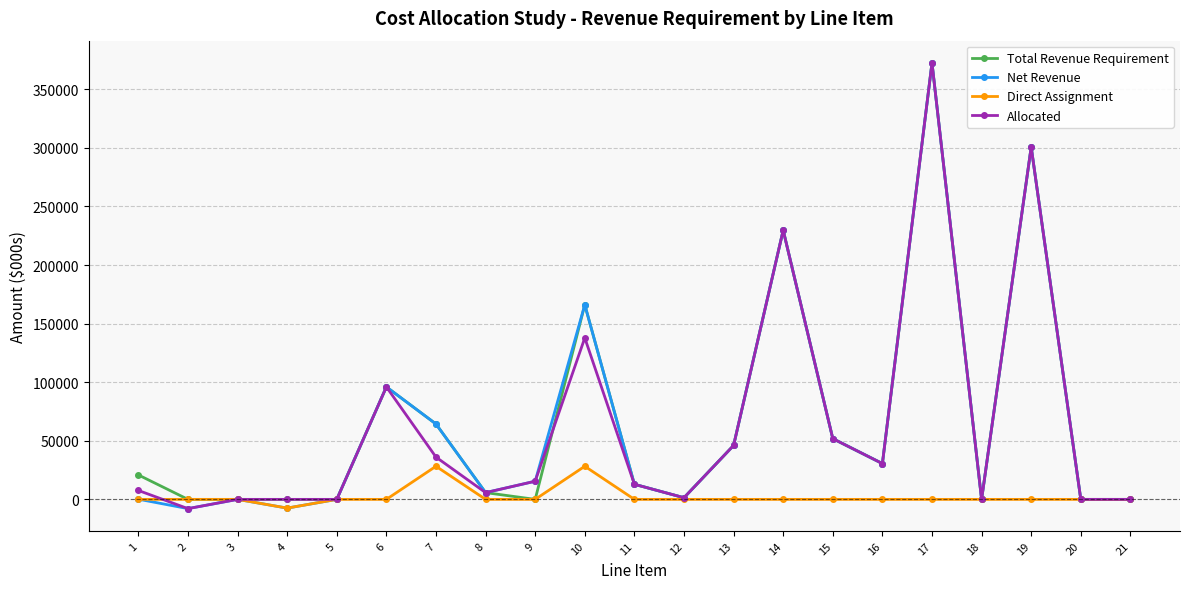

The value of Allocated at 4 is -253263.8. True or false?

False